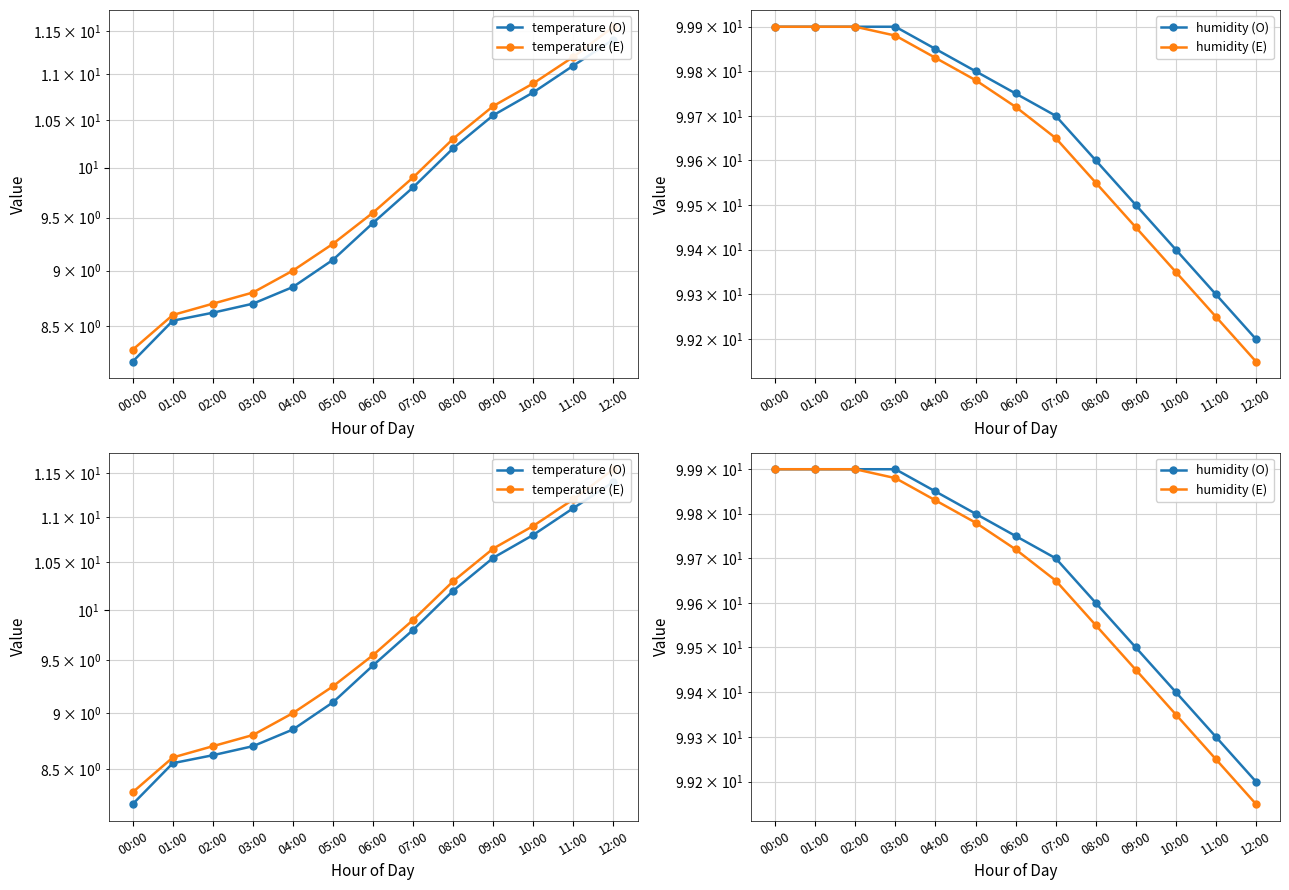

True or false: temperature (E) has a value of 11.6 at 12:00.

True